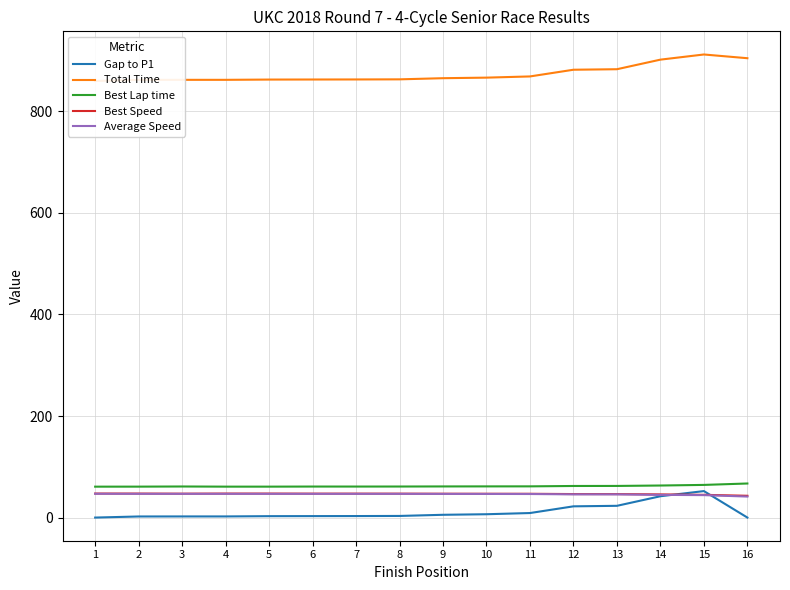

Where does the Gap to P1 series first go above 3?

8